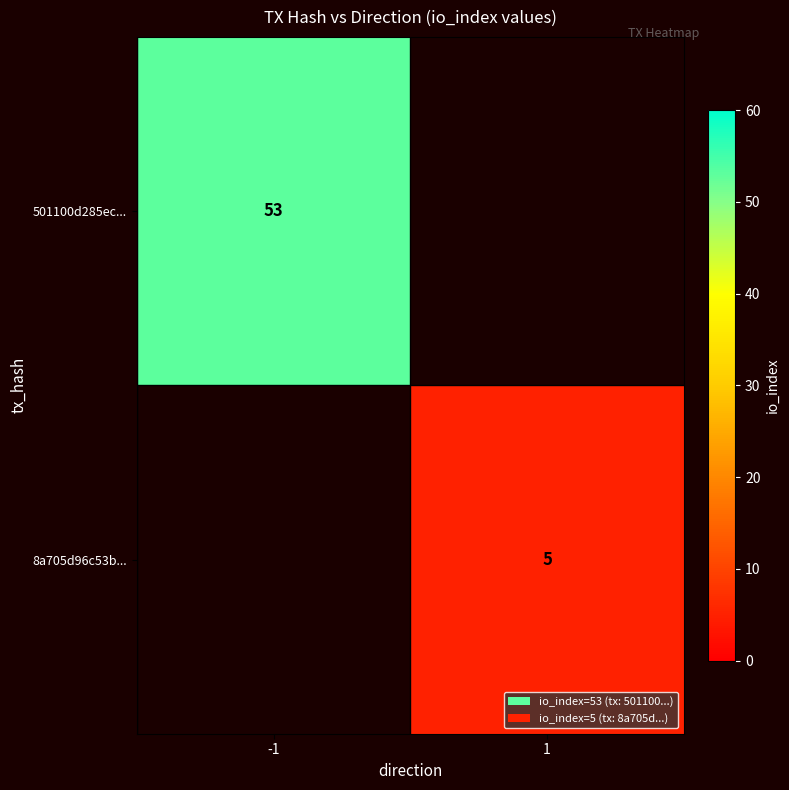

What is the smallest value displayed?

5.0